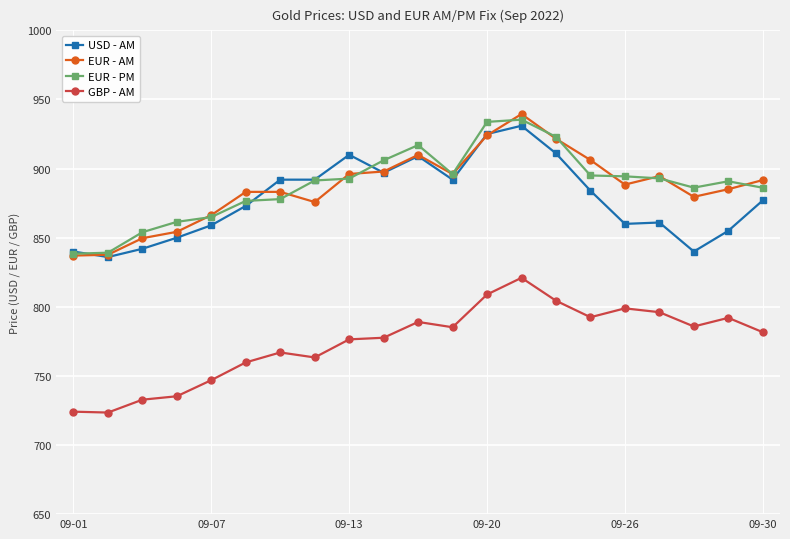

Rank the series by their maximum value, from highest to lowest.

EUR - AM, EUR - PM, USD - AM, GBP - AM